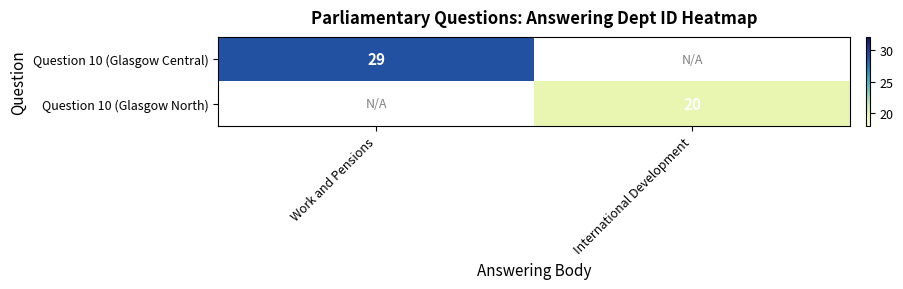

True or false: Question 10 (Glasgow Central) has a value of 8 at Work and Pensions.

False